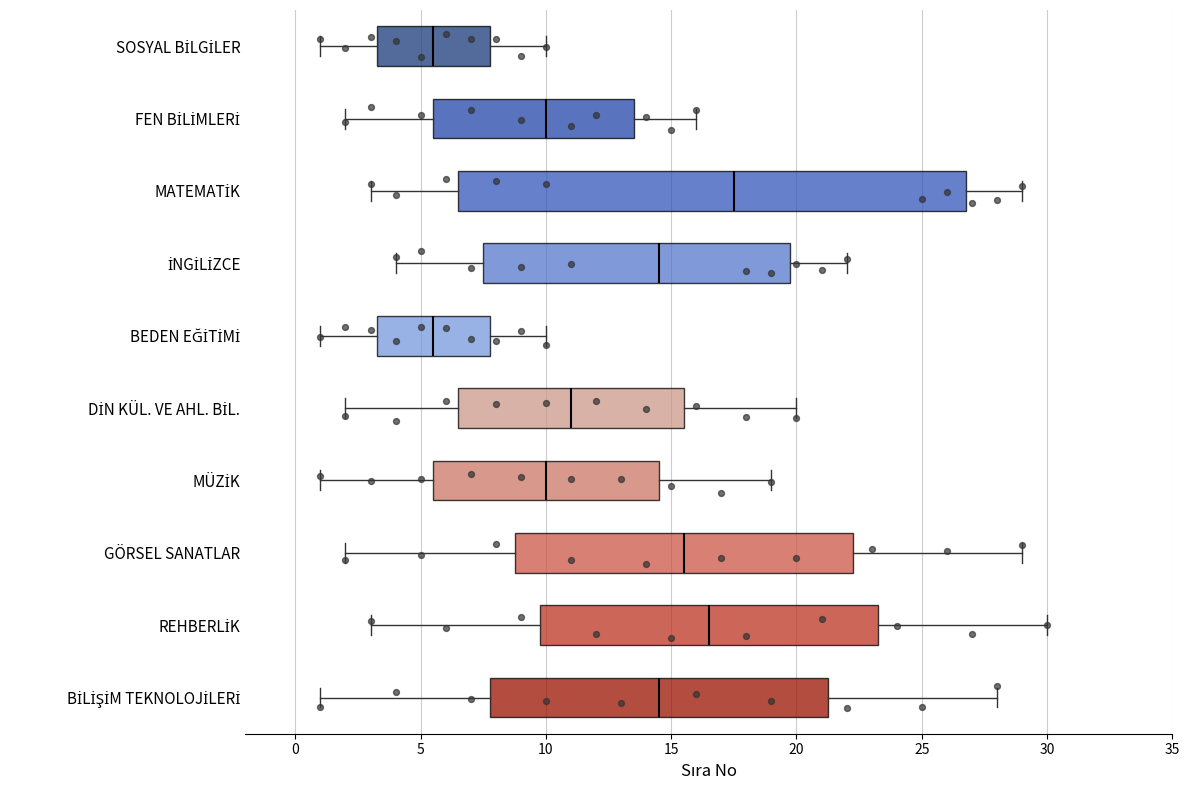

Which box is the widest, from its left edge to its right edge?

MATEMATİK